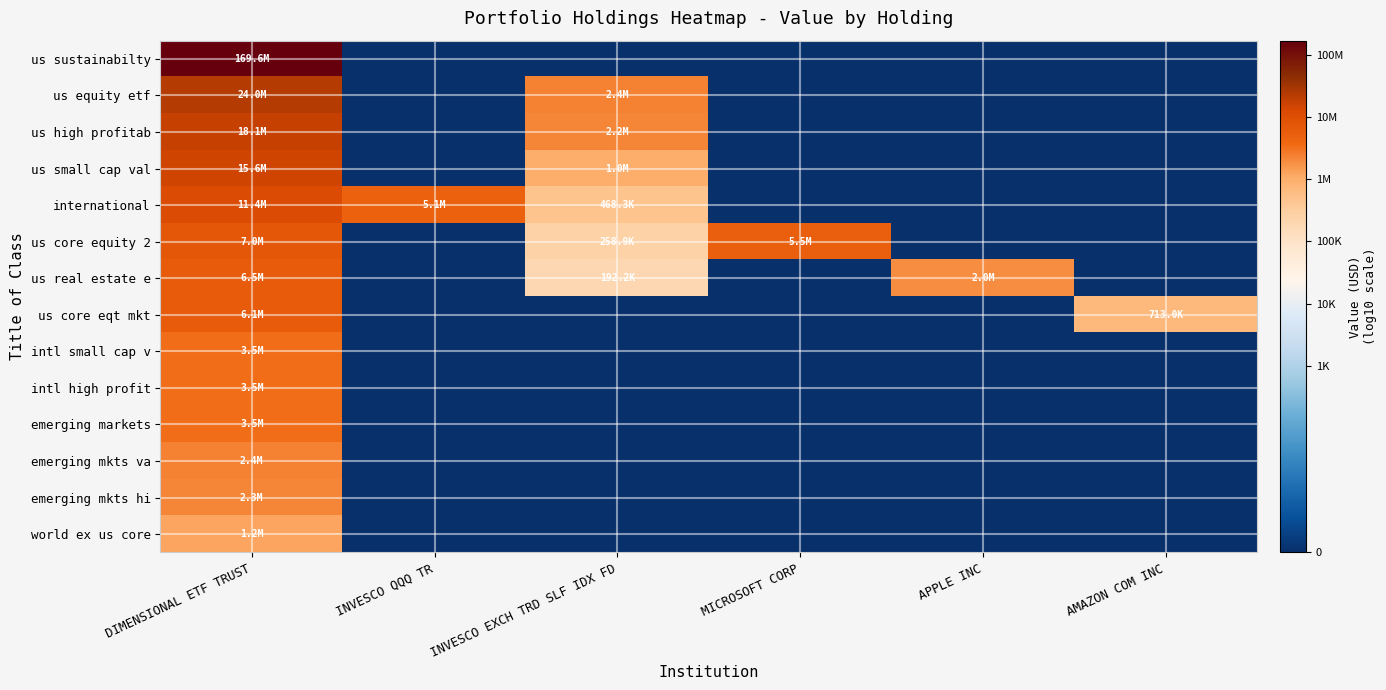

Reading left to right, what are all the values shown in this chart?

us sustainabilty: DIMENSIONAL ETF TRUST=8.2	INVESCO QQQ TR=0.0	INVESCO EXCH TRD SLF IDX FD=0.0	MICROSOFT CORP=0.0	APPLE INC=0.0	AMAZON COM INC=0.0
us equity etf: DIMENSIONAL ETF TRUST=7.4	INVESCO QQQ TR=0.0	INVESCO EXCH TRD SLF IDX FD=6.4	MICROSOFT CORP=0.0	APPLE INC=0.0	AMAZON COM INC=0.0
us high profitab: DIMENSIONAL ETF TRUST=7.3	INVESCO QQQ TR=0.0	INVESCO EXCH TRD SLF IDX FD=6.3	MICROSOFT CORP=0.0	APPLE INC=0.0	AMAZON COM INC=0.0
us small cap val: DIMENSIONAL ETF TRUST=7.2	INVESCO QQQ TR=0.0	INVESCO EXCH TRD SLF IDX FD=6.0	MICROSOFT CORP=0.0	APPLE INC=0.0	AMAZON COM INC=0.0
international: DIMENSIONAL ETF TRUST=7.1	INVESCO QQQ TR=6.7	INVESCO EXCH TRD SLF IDX FD=5.7	MICROSOFT CORP=0.0	APPLE INC=0.0	AMAZON COM INC=0.0
us core equity 2: DIMENSIONAL ETF TRUST=6.8	INVESCO QQQ TR=0.0	INVESCO EXCH TRD SLF IDX FD=5.4	MICROSOFT CORP=6.7	APPLE INC=0.0	AMAZON COM INC=0.0
us real estate e: DIMENSIONAL ETF TRUST=6.8	INVESCO QQQ TR=0.0	INVESCO EXCH TRD SLF IDX FD=5.3	MICROSOFT CORP=0.0	APPLE INC=6.3	AMAZON COM INC=0.0
us core eqt mkt: DIMENSIONAL ETF TRUST=6.8	INVESCO QQQ TR=0.0	INVESCO EXCH TRD SLF IDX FD=0.0	MICROSOFT CORP=0.0	APPLE INC=0.0	AMAZON COM INC=5.9
intl small cap v: DIMENSIONAL ETF TRUST=6.5	INVESCO QQQ TR=0.0	INVESCO EXCH TRD SLF IDX FD=0.0	MICROSOFT CORP=0.0	APPLE INC=0.0	AMAZON COM INC=0.0
intl high profit: DIMENSIONAL ETF TRUST=6.5	INVESCO QQQ TR=0.0	INVESCO EXCH TRD SLF IDX FD=0.0	MICROSOFT CORP=0.0	APPLE INC=0.0	AMAZON COM INC=0.0
emerging markets: DIMENSIONAL ETF TRUST=6.5	INVESCO QQQ TR=0.0	INVESCO EXCH TRD SLF IDX FD=0.0	MICROSOFT CORP=0.0	APPLE INC=0.0	AMAZON COM INC=0.0
emerging mkts va: DIMENSIONAL ETF TRUST=6.4	INVESCO QQQ TR=0.0	INVESCO EXCH TRD SLF IDX FD=0.0	MICROSOFT CORP=0.0	APPLE INC=0.0	AMAZON COM INC=0.0
emerging mkts hi: DIMENSIONAL ETF TRUST=6.4	INVESCO QQQ TR=0.0	INVESCO EXCH TRD SLF IDX FD=0.0	MICROSOFT CORP=0.0	APPLE INC=0.0	AMAZON COM INC=0.0
world ex us core: DIMENSIONAL ETF TRUST=6.1	INVESCO QQQ TR=0.0	INVESCO EXCH TRD SLF IDX FD=0.0	MICROSOFT CORP=0.0	APPLE INC=0.0	AMAZON COM INC=0.0